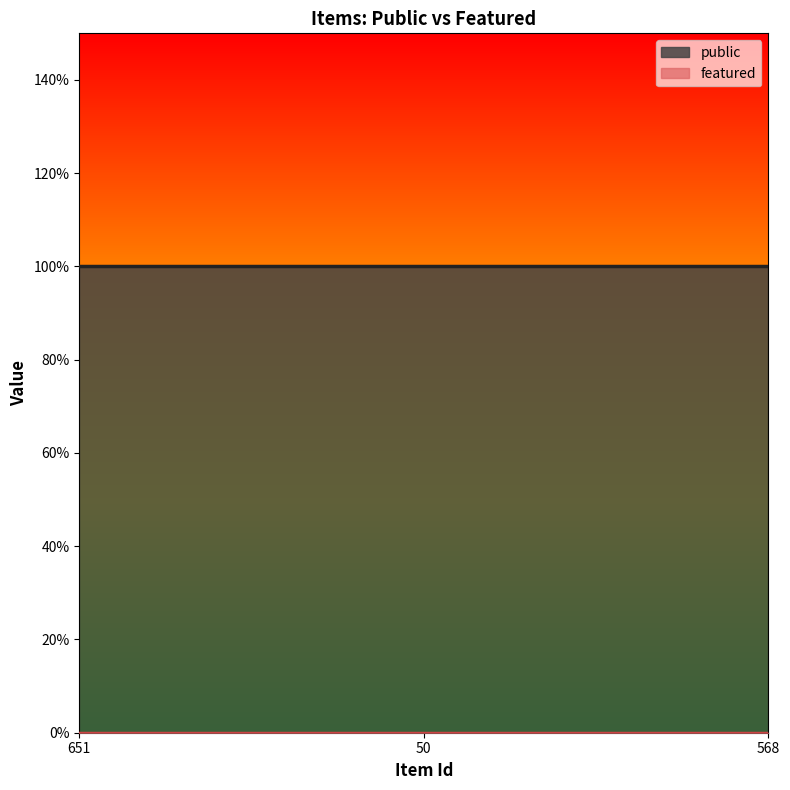

Rank the series at 568 from lowest to highest value.

featured, public